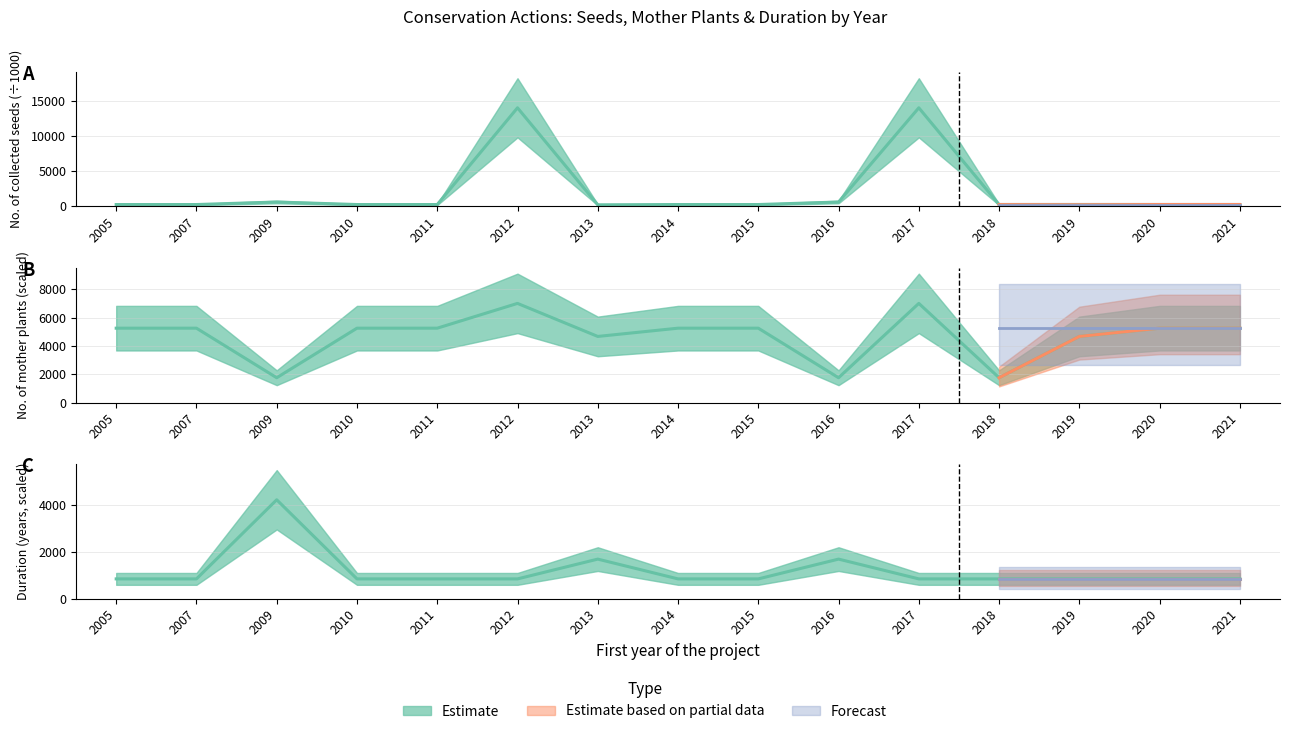

Which label corresponds to the smallest value in the chart?

2013